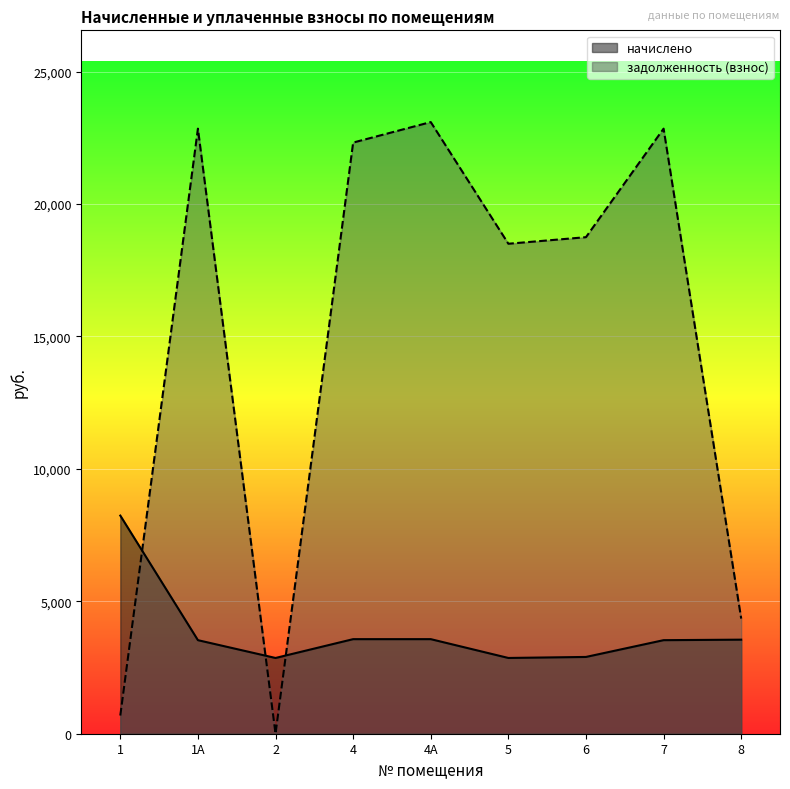

Is it true that задолженность (взнос) equals 33167.6 at 5?

False